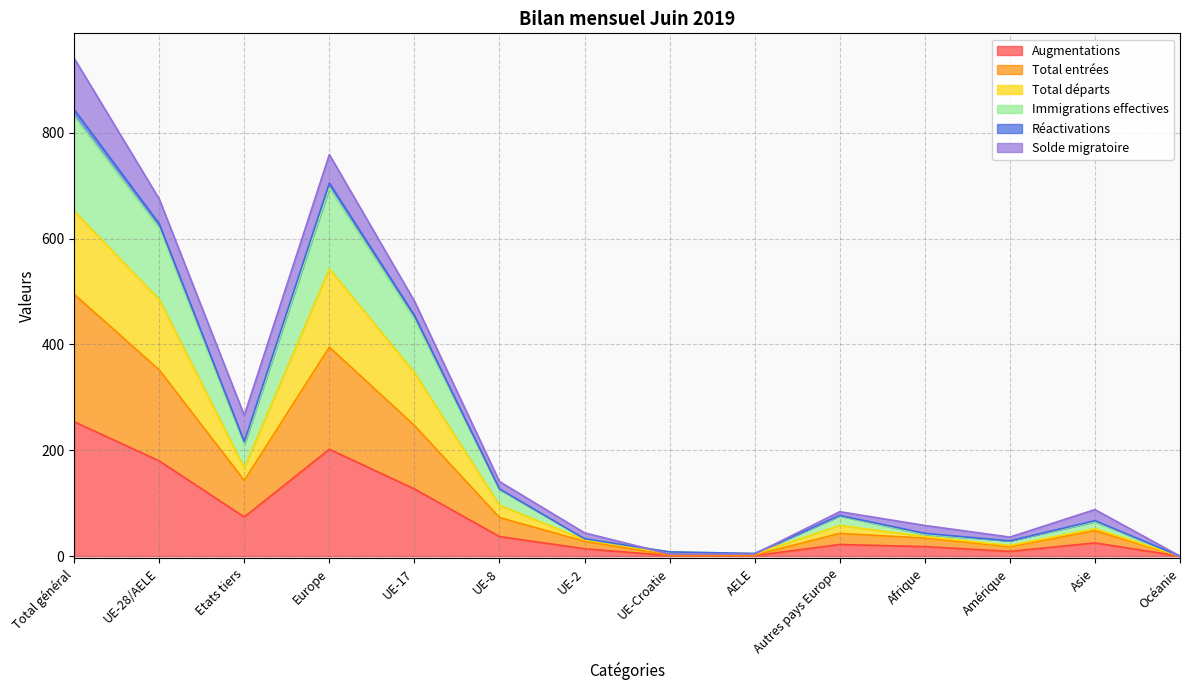

True or false: Réactivations and Total entrées intersect in this chart.

False